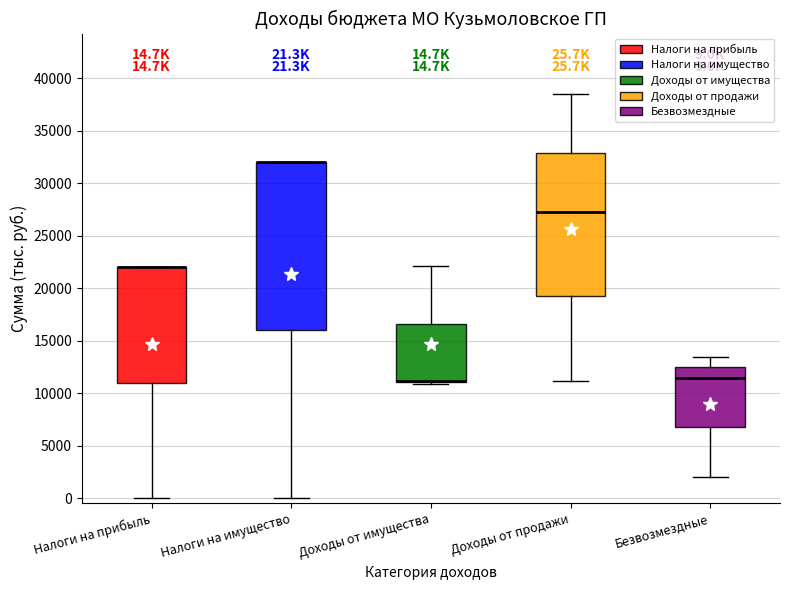

Which box is the tallest, from its lower edge to its upper edge?

Налоги на имущество